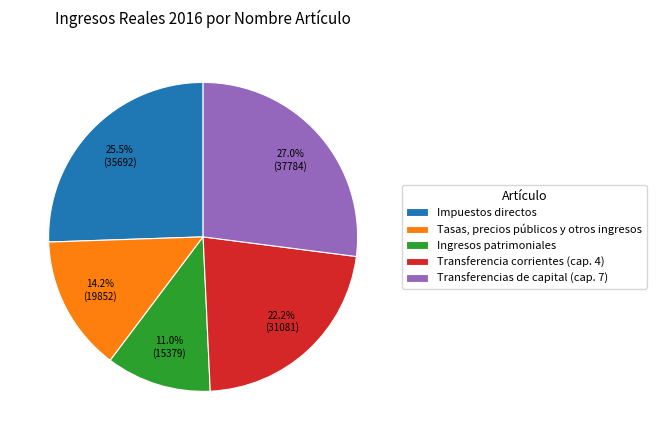

Which has a higher value, Transferencia corrientes (cap. 4) or Impuestos directos?

Impuestos directos